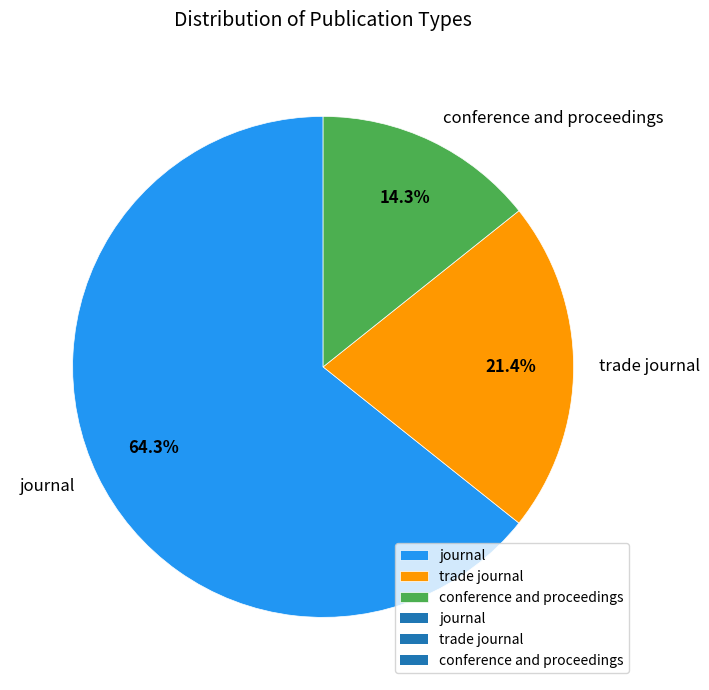

To the nearest percent, what is the average slice percentage?

33%